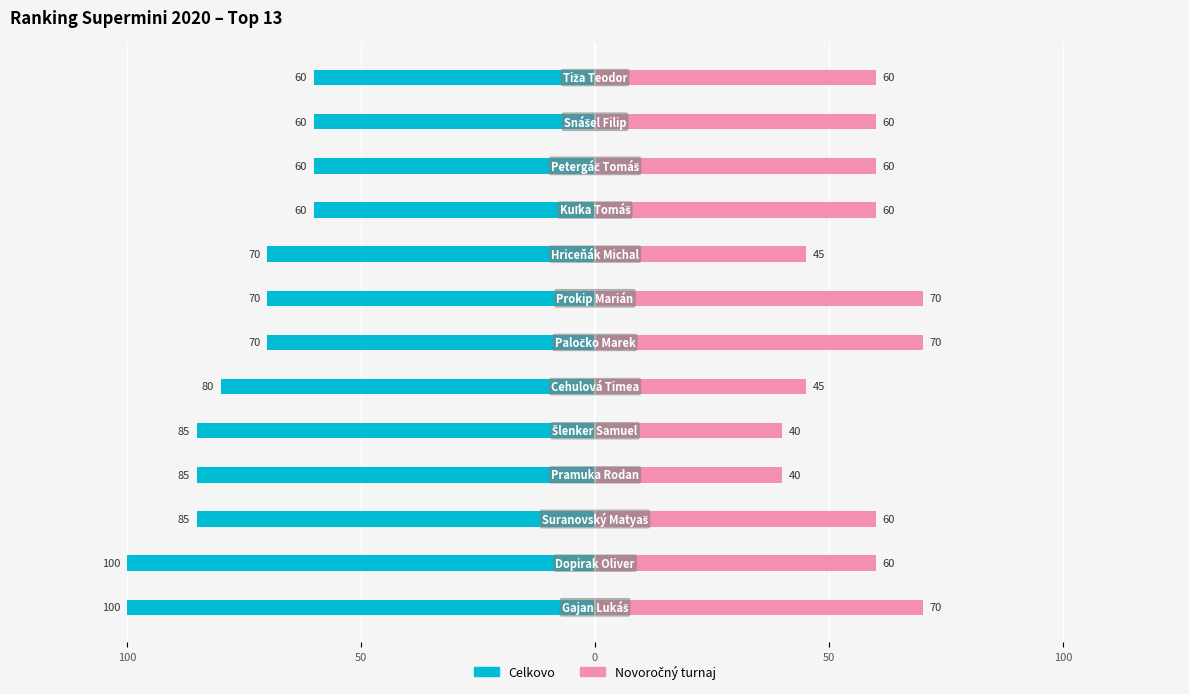

What is the minimum value for Novoročný turnaj?

40